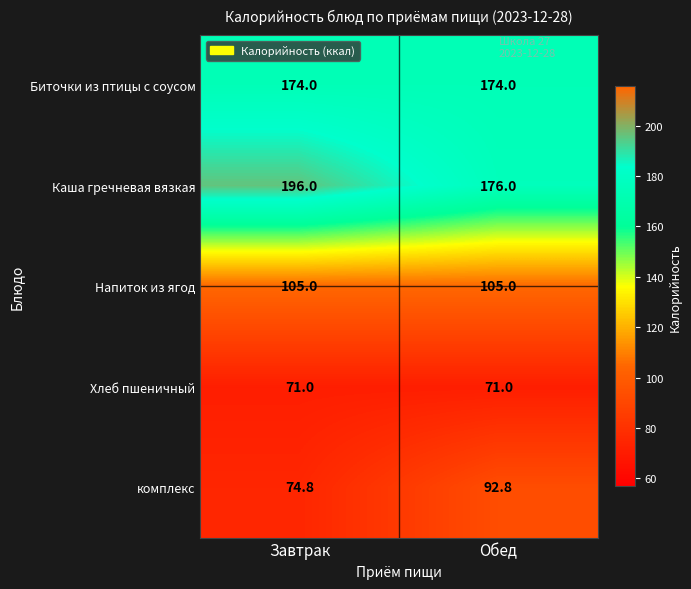

Rank the series at Обед from highest to lowest value.

Каша гречневая вязкая, Биточки из птицы с соусом, Напиток из ягод, комплекс, Хлеб пшеничный